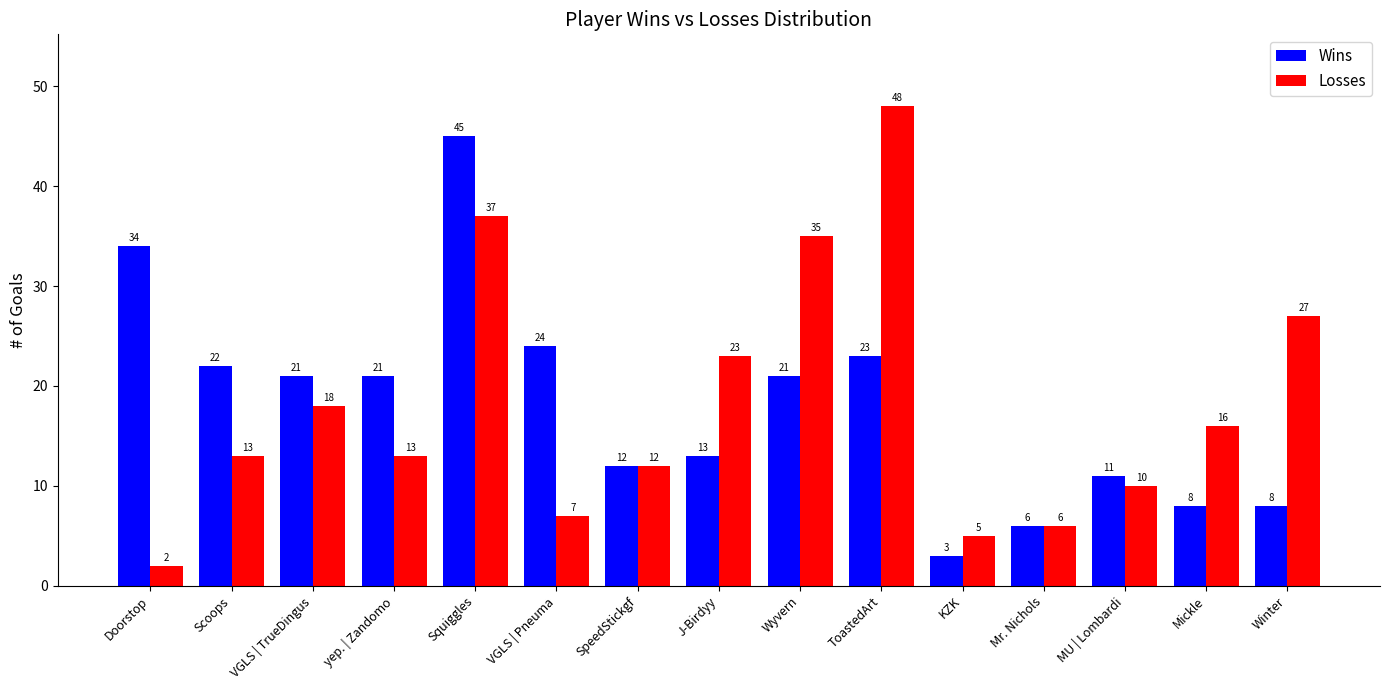

What is the maximum value shown in the chart?

48